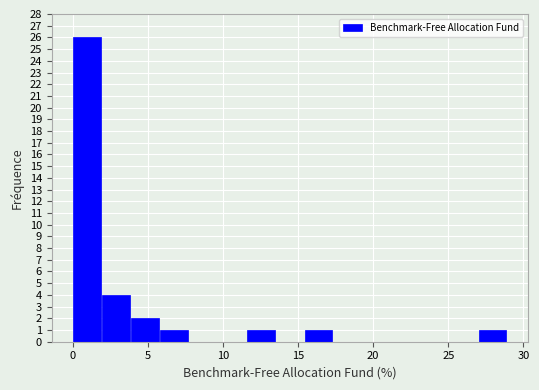

Read against the x-axis, roughly where is the centre of the tallest bar?

1.0